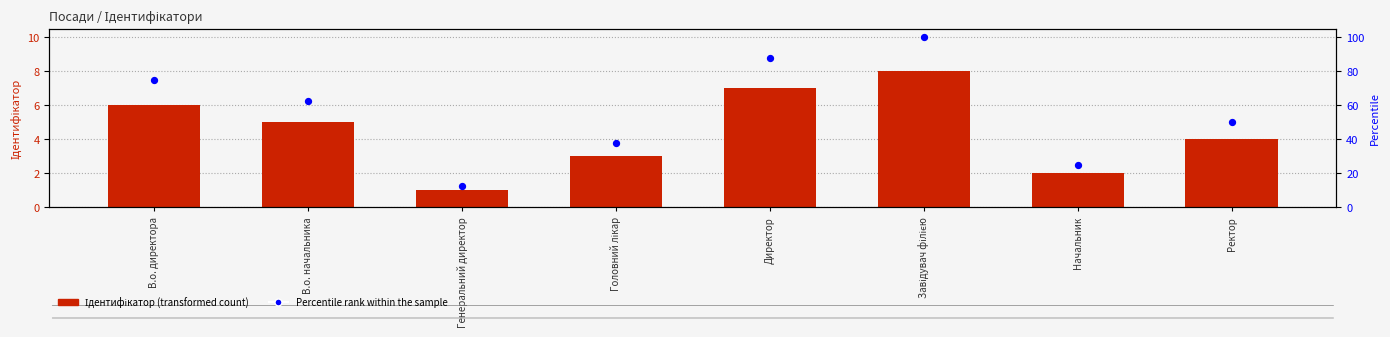

At how many categories does at least one series exceed 18?

7